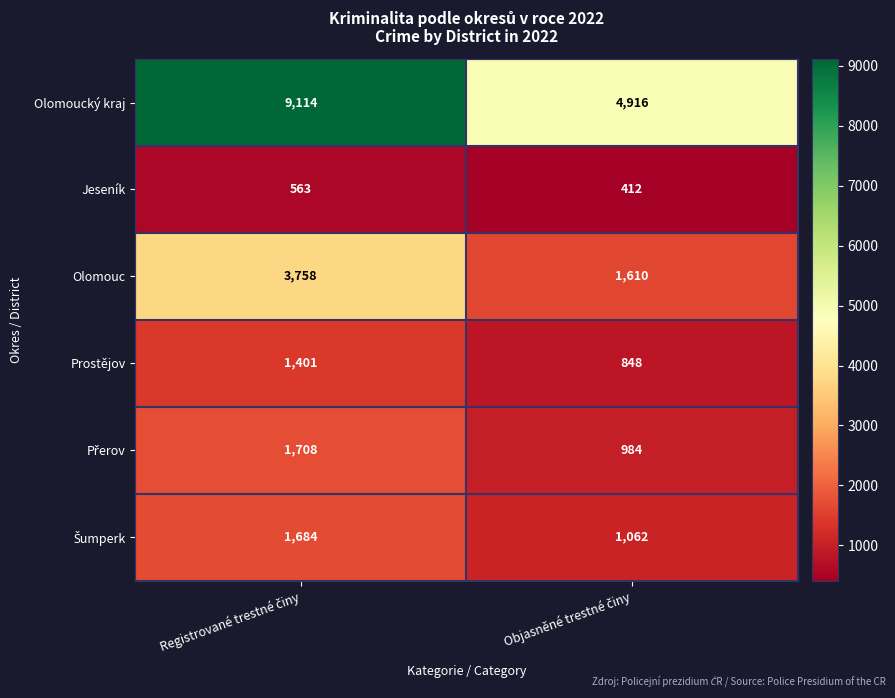

What is the minimum value shown in the chart?

412